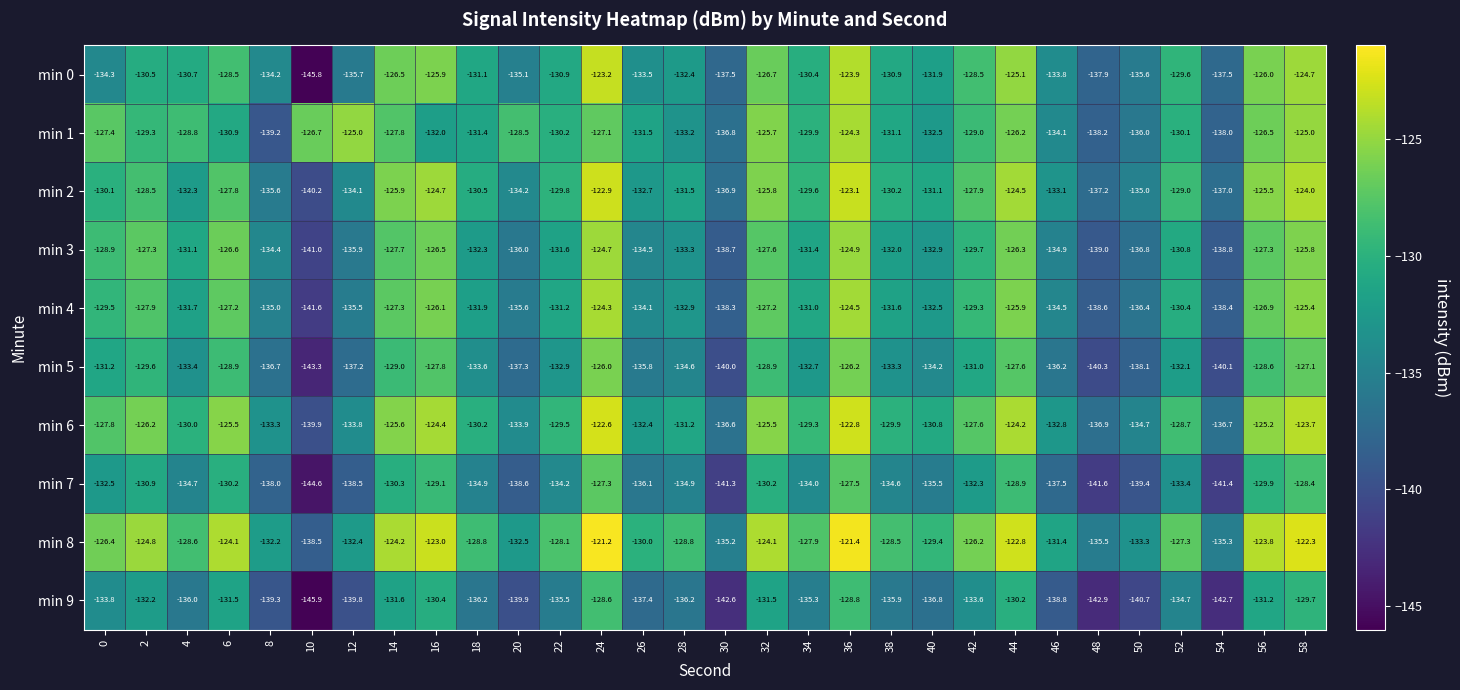

Which series has the widest spread of values?

min 0